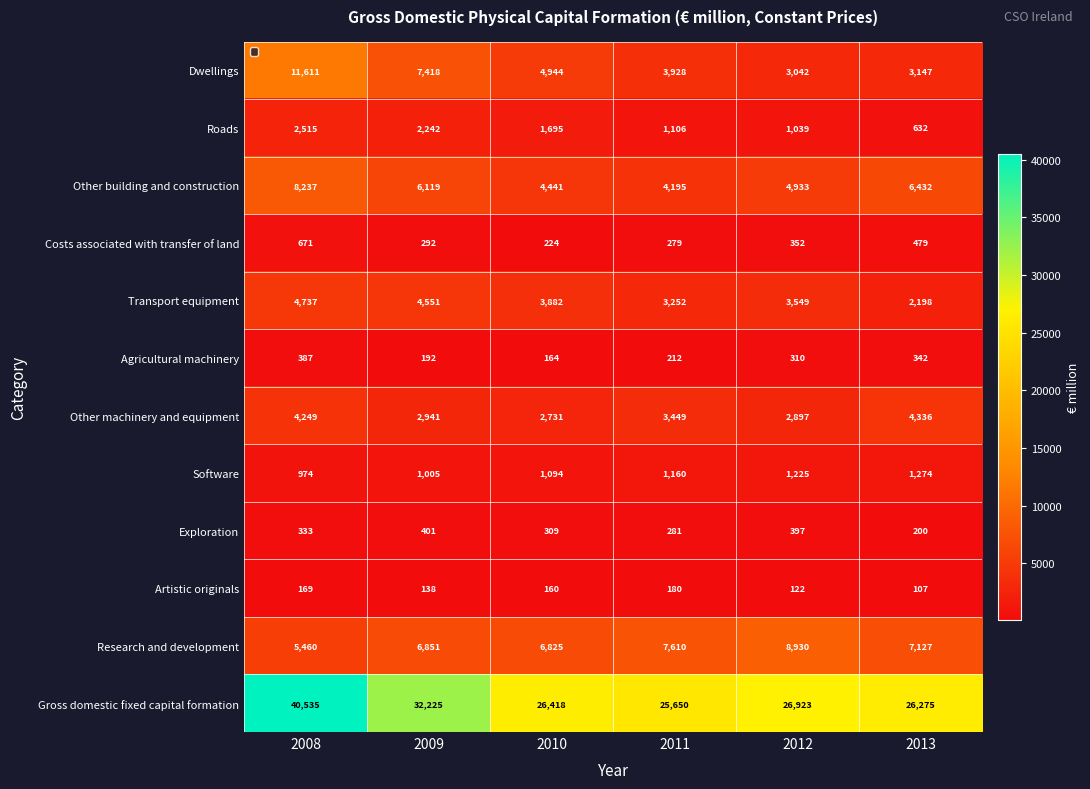

List the labels in order of Dwellings value, largest first.

2008, 2009, 2010, 2011, 2013, 2012